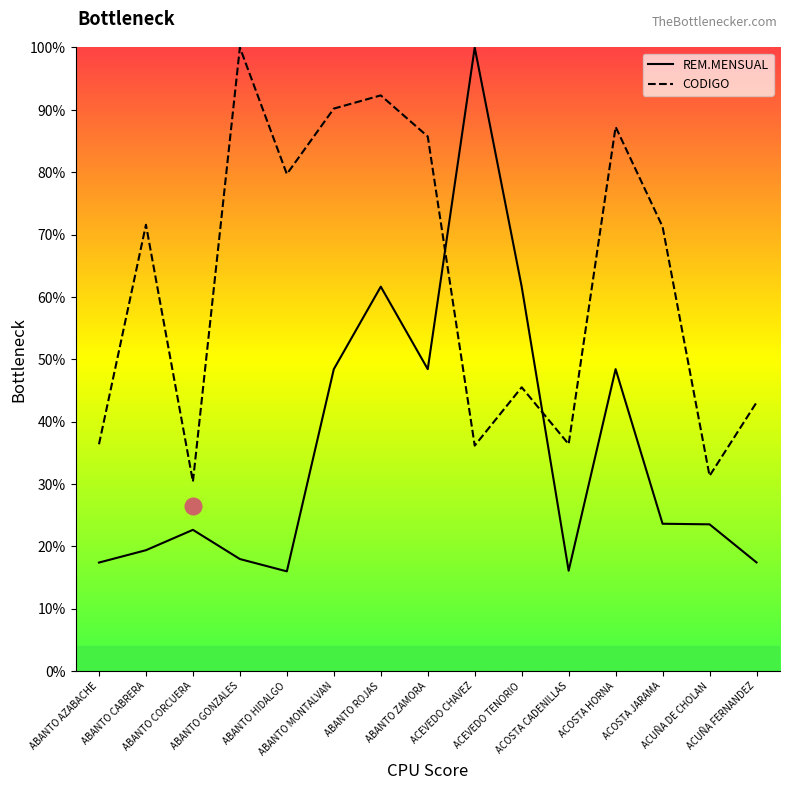

What is the sum of all REM.MENSUAL values?

542.4